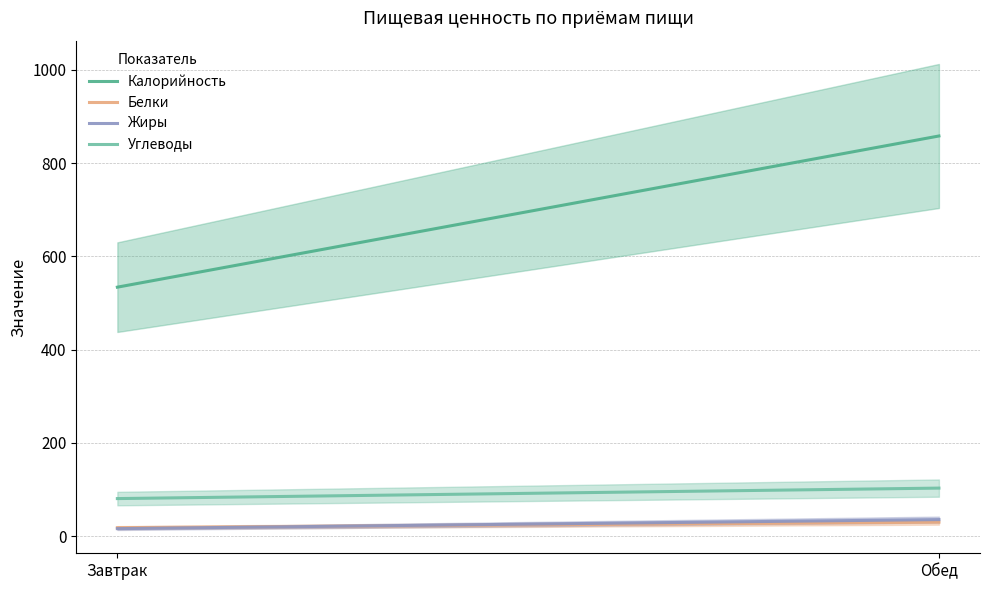

Reading left to right, extract all data points from this chart.

Калорийность: Завтрак=533.9	Обед=858.2
Белки: Завтрак=18.0	Обед=29.8
Жиры: Завтрак=16.0	Обед=35.4
Углеводы: Завтрак=80.4	Обед=102.9